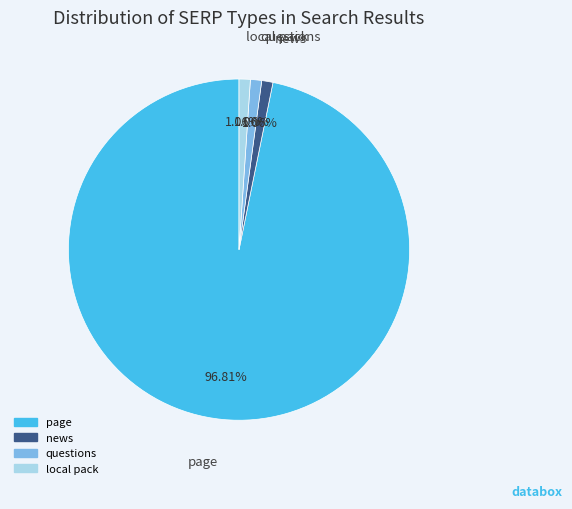

To the nearest percent, what portion does local pack represent?

1%